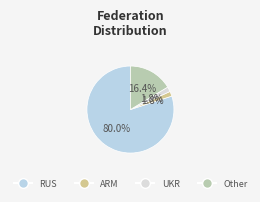

What percentage is the RUS slice, to the nearest percent?

80%